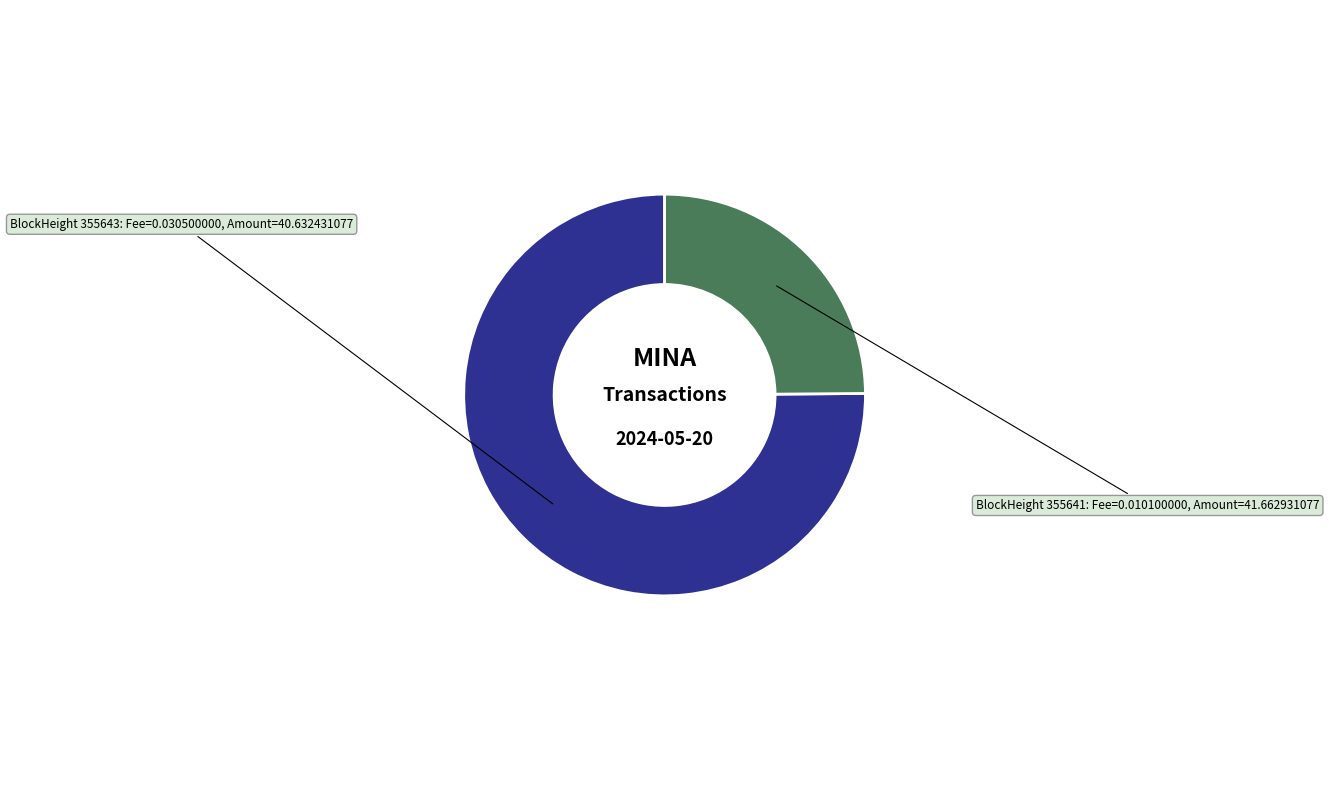

Is there a majority slice in this chart?

Yes